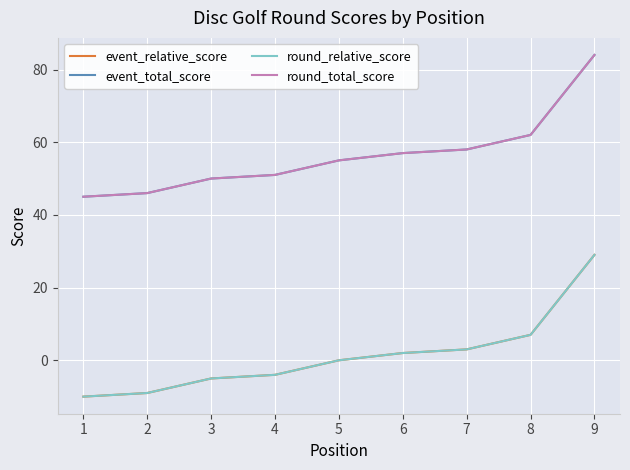

Is this an area chart (filled region under the line)?

No